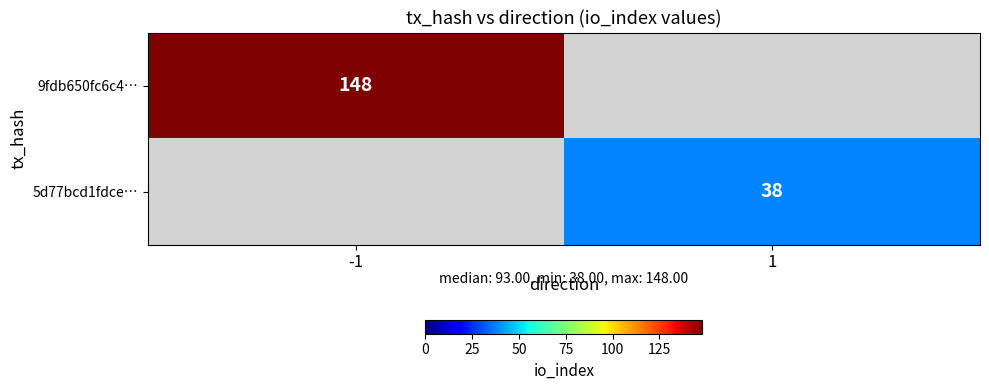

Is it true that 9fdb650fc6c4… equals 44.0 at -1?

False